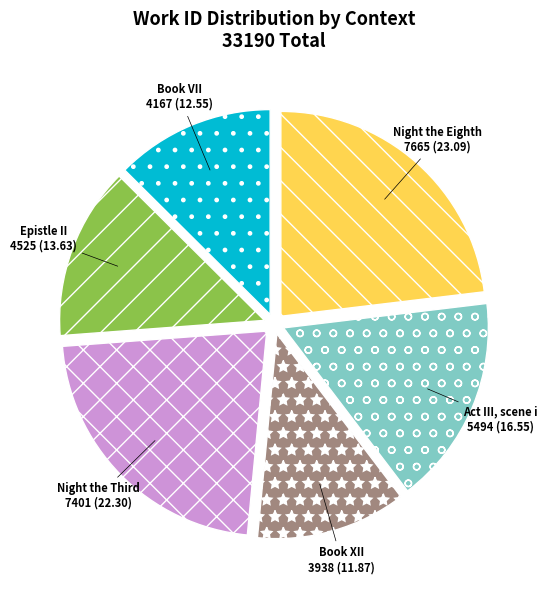

What is the ratio of the value at Act III, scene i to the value at Book VII?

1.3